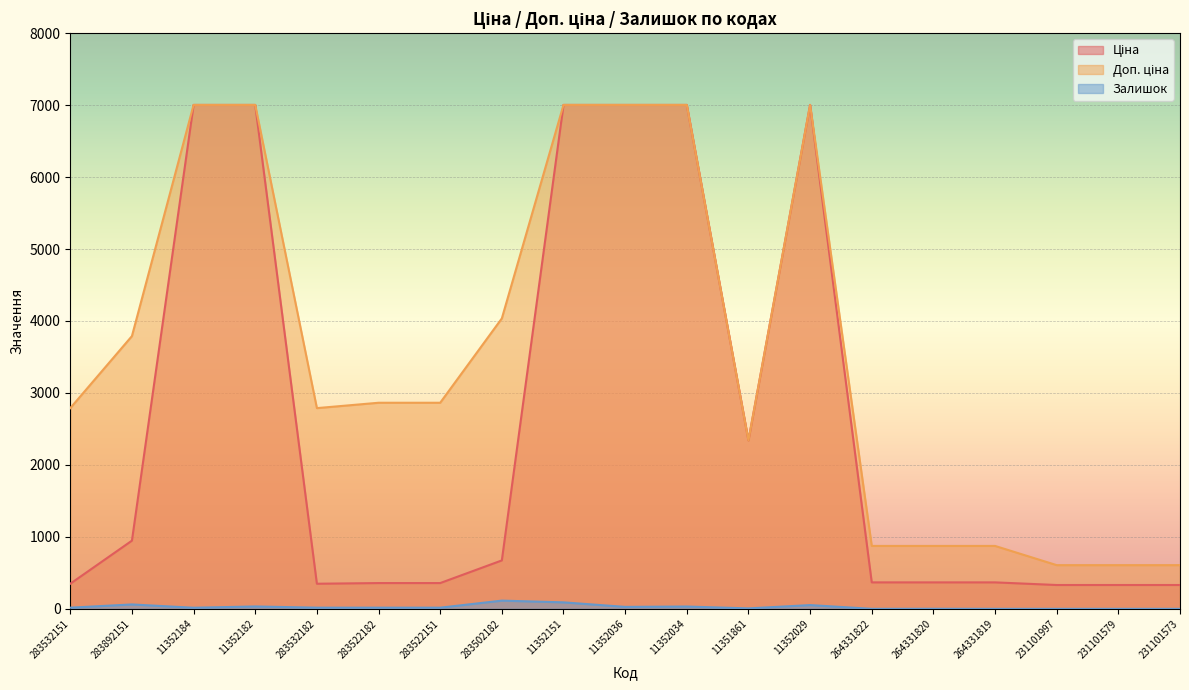

The Ціна series shows 470.5 at 231101579. True or false?

False